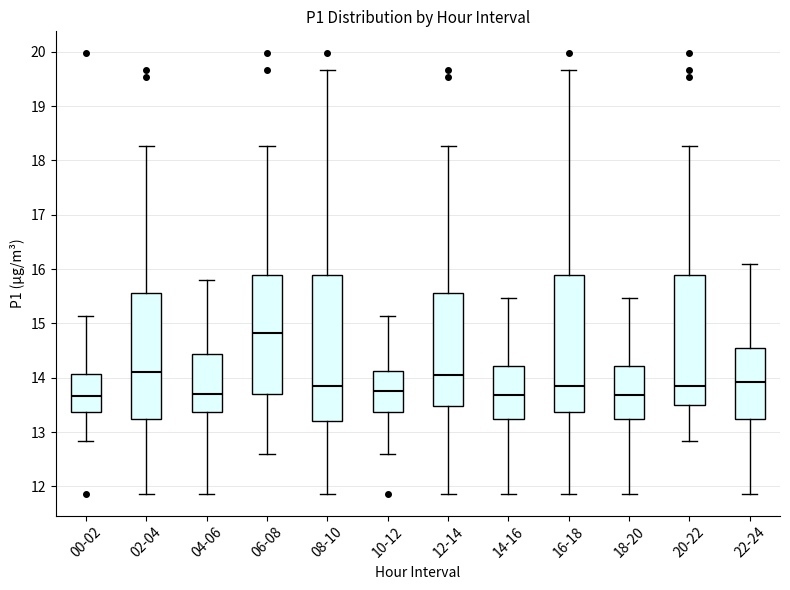

Which box's median line is the highest?

06-08